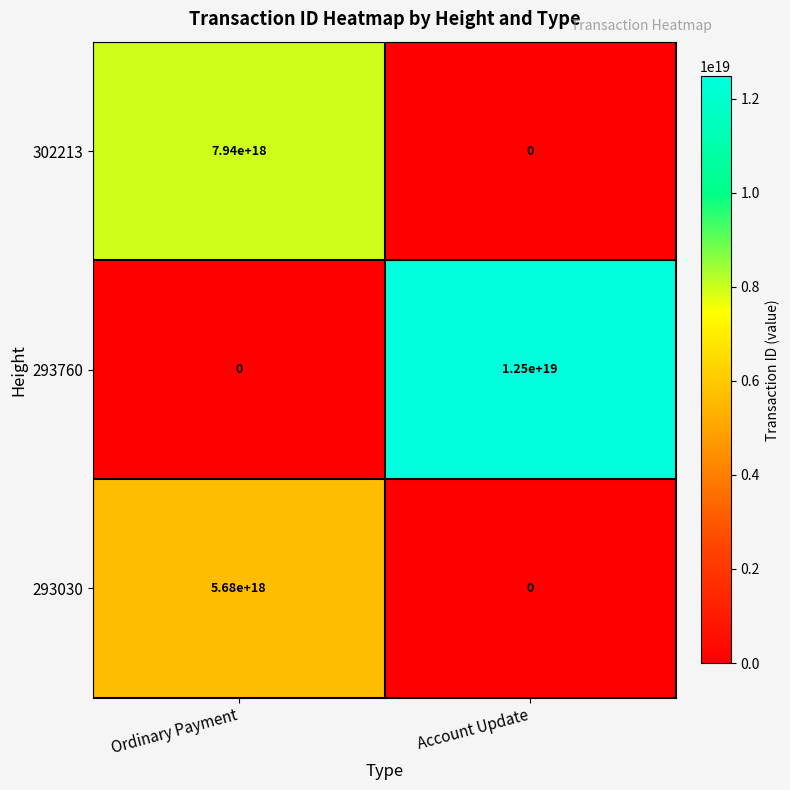

Between Ordinary Payment and Account Update, which series saw the biggest shift?

293760